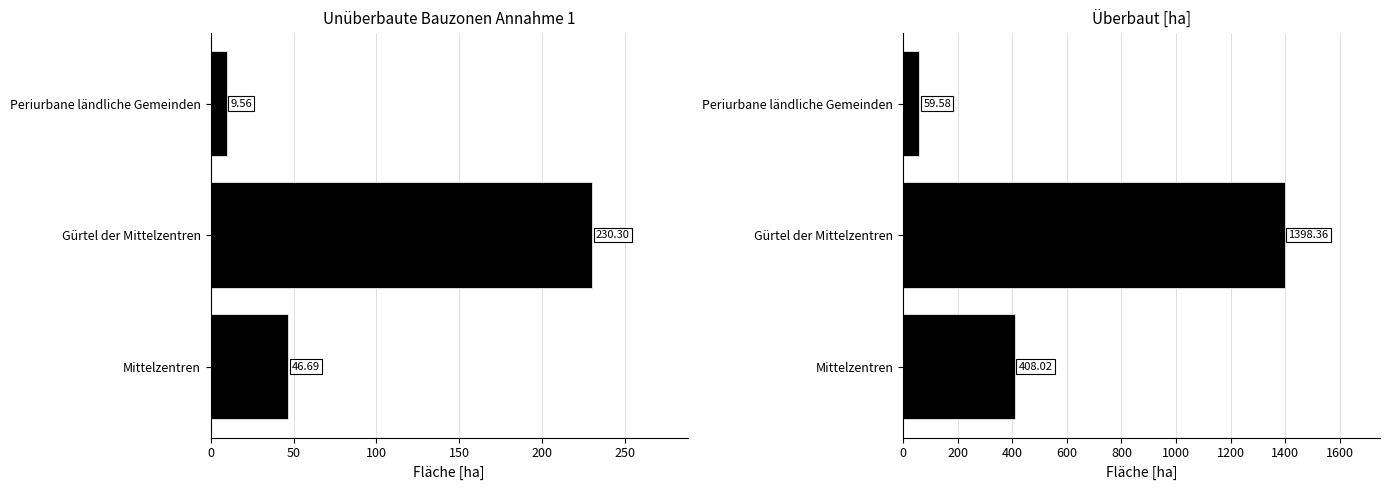

What is the minimum value for Unüberbaute Bauzonen Annahme 1 [ha]?

9.6